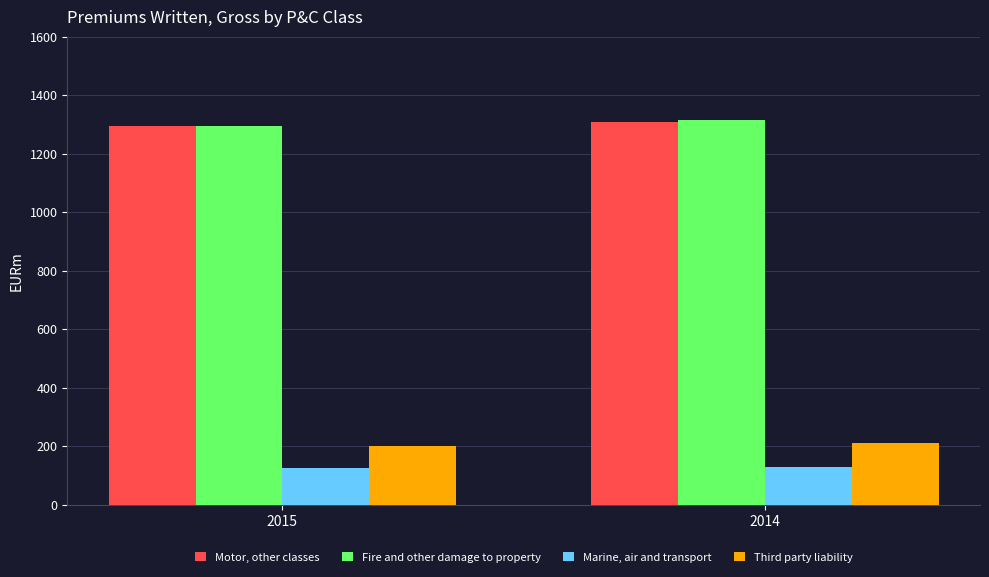

What is the value of the Marine, air and transport bar at the 1st from the left?

125.0